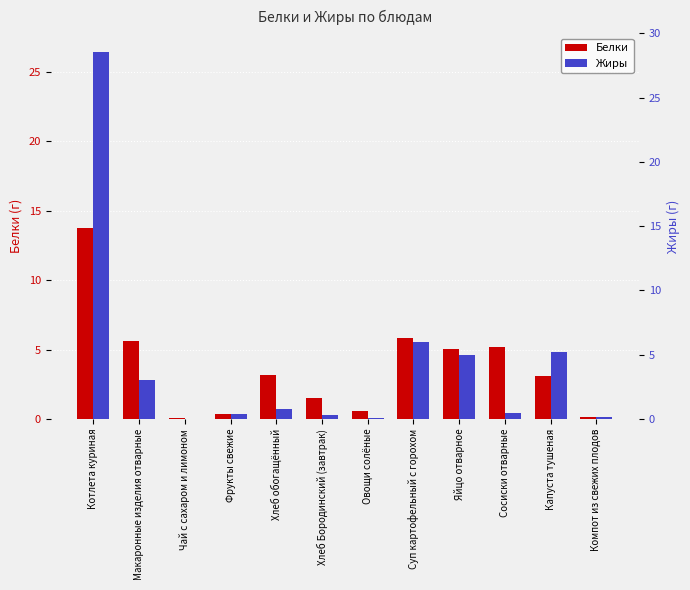

List the labels in order of Белки value, largest first.

Котлета куриная, Суп картофельный с горохом, Макаронные изделия отварные, Сосиски отварные, Яйцо отварное, Хлеб обогащённый, Капуста тушеная, Хлеб Бородинский (завтрак), Овощи солёные, Фрукты свежие, Компот из свежих плодов, Чай с сахаром и лимоном